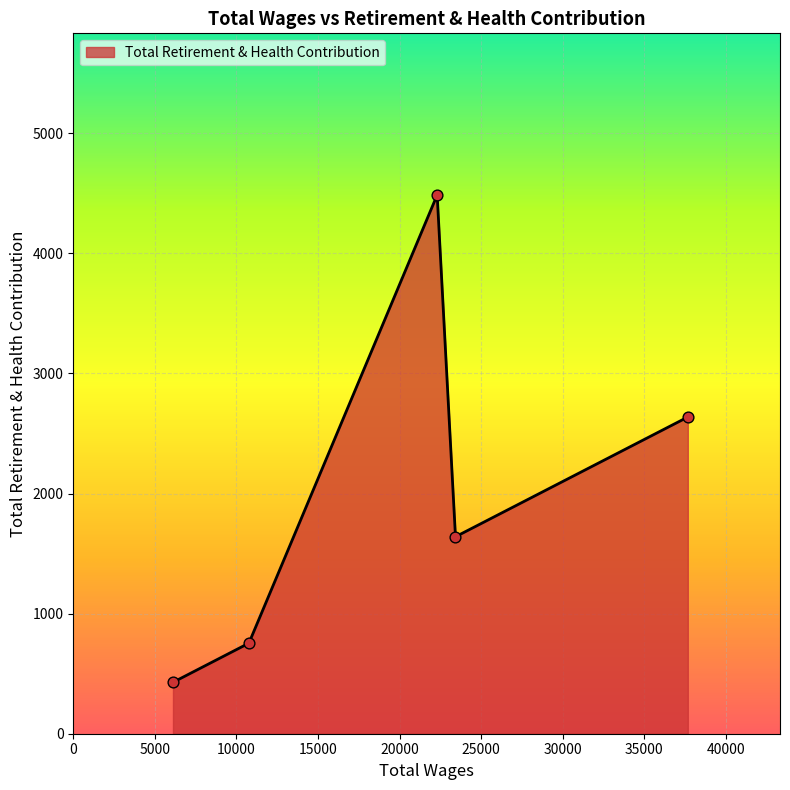

True or false: there are more than 2 points higher than both neighbors.

False